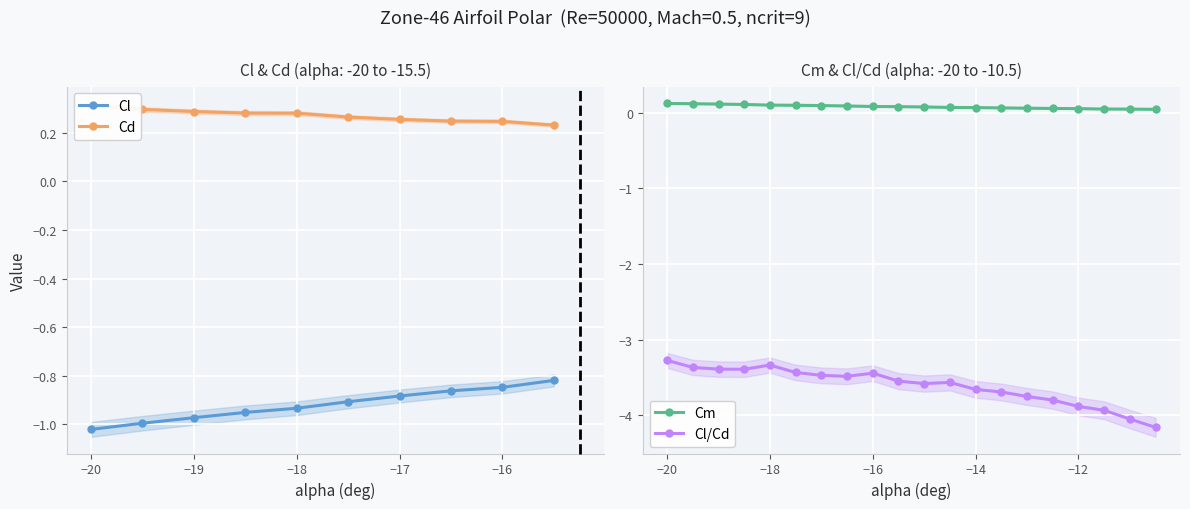

True or false: Cl/Cd has a value of -4.9 at −20.

False